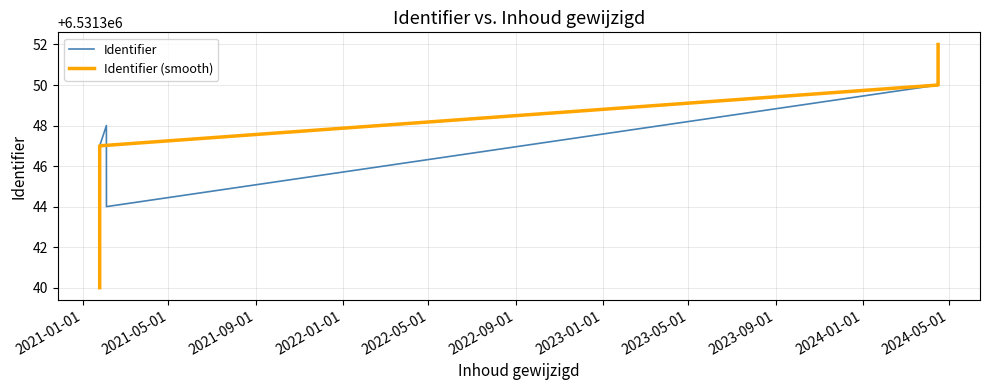

What are all the series names shown in the legend?

Identifier, Identifier_smooth